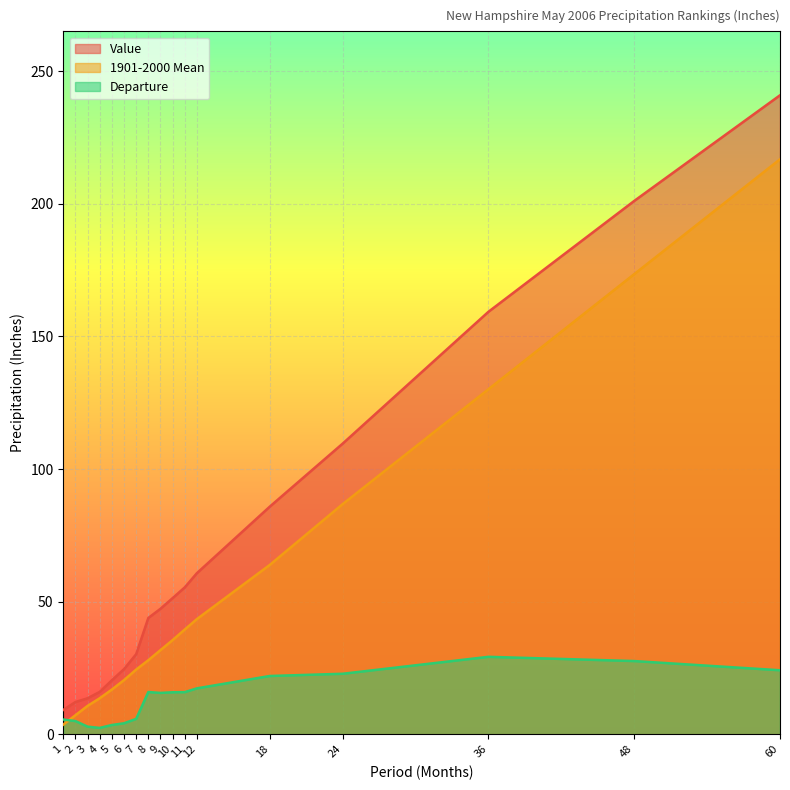

Which series has the widest spread of values?

Value